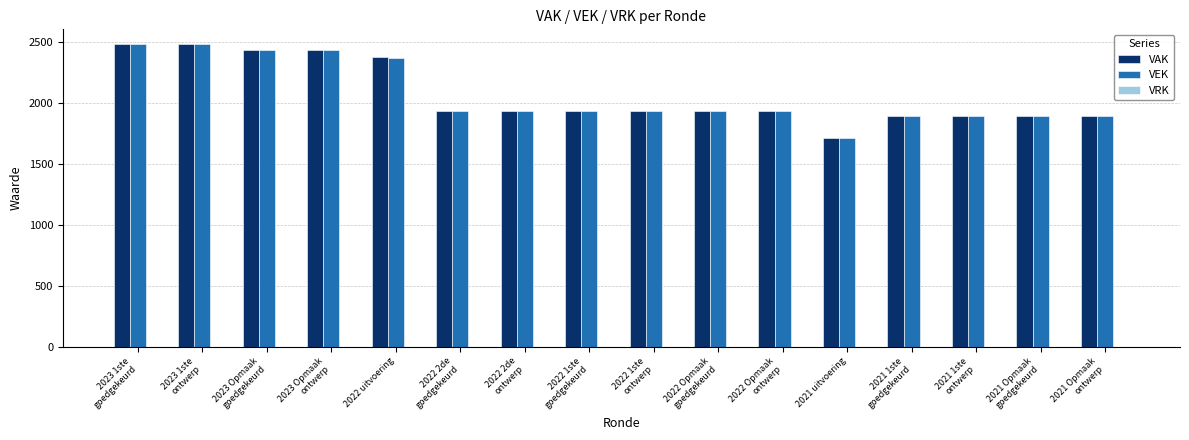

True or false: VEK has a value of 1711 at 2021 uitvoering.

True